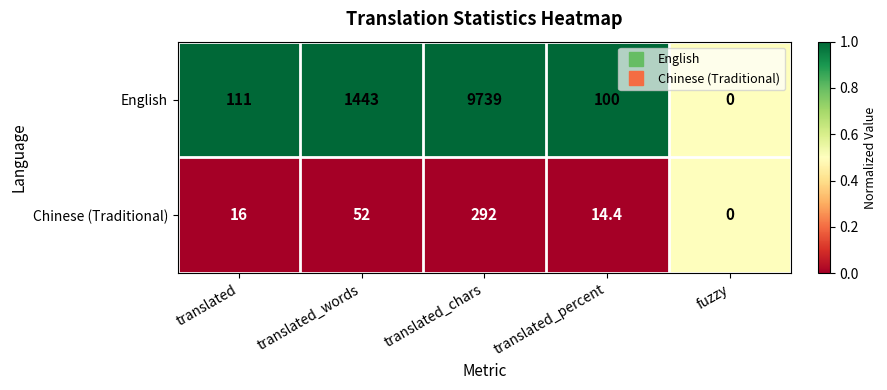

Which series has the widest spread of values?

English